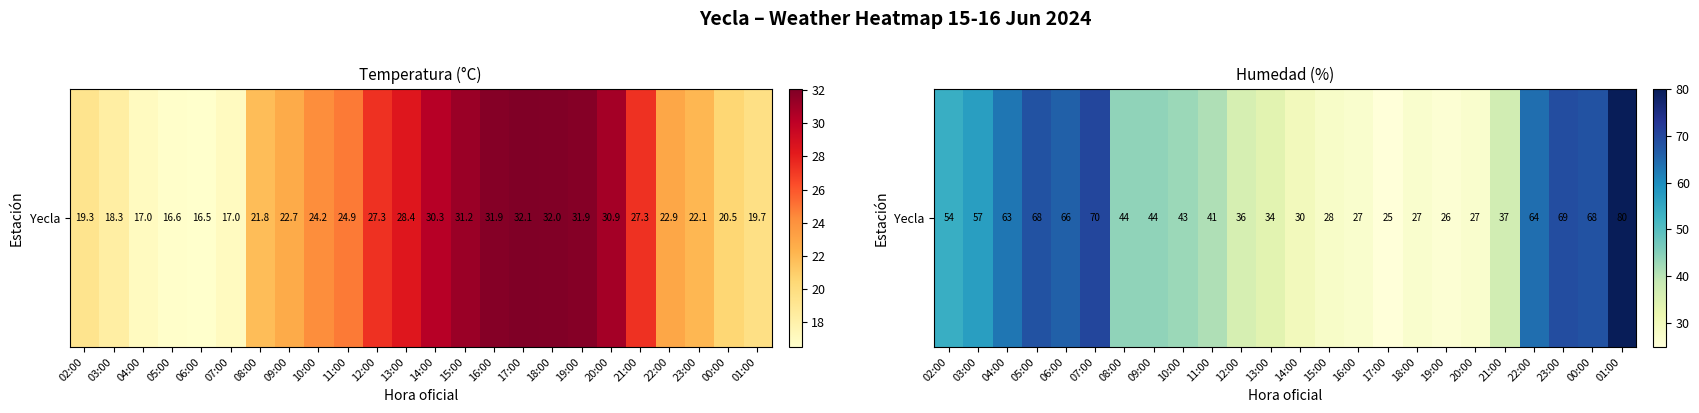

Which has a higher value, 06:00 or 17:00?

06:00